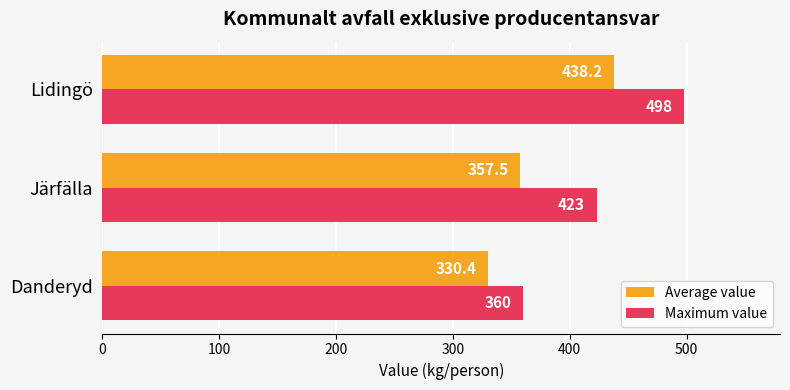

List the series in order of their overall mean, lowest first.

Average value, Maximum value